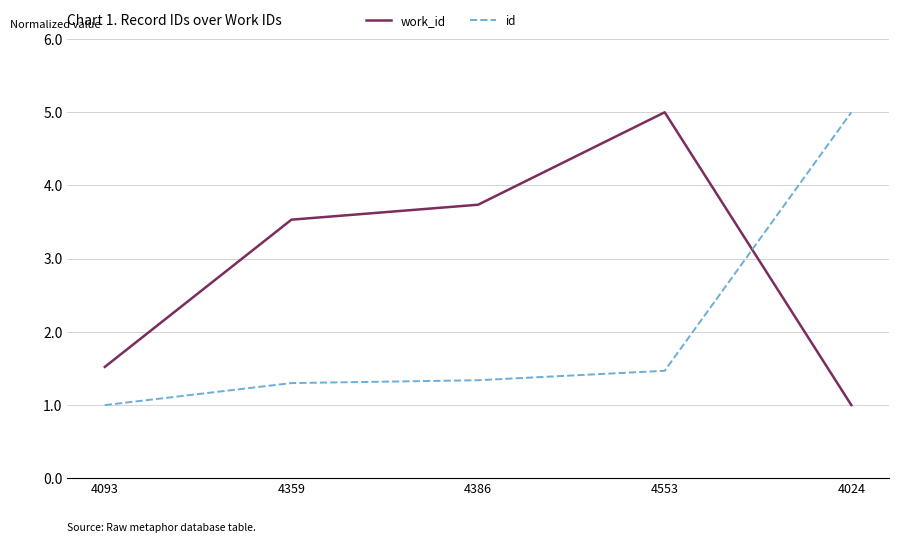

Does the chart display data point markers on the line(s)?

No